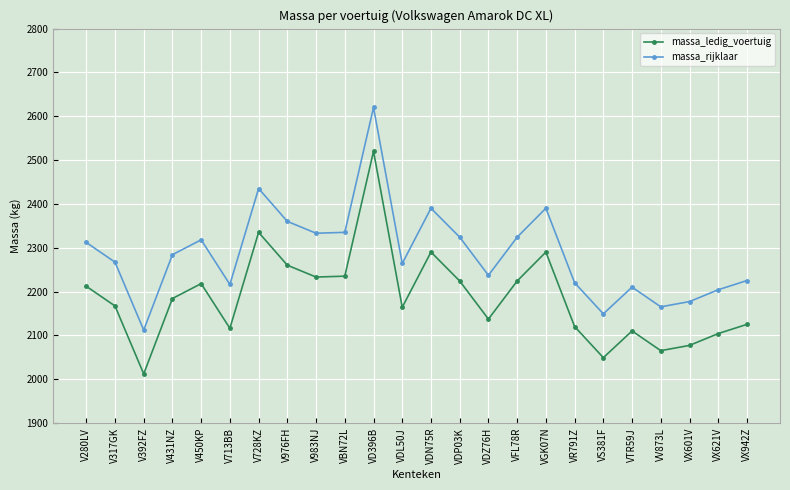

In massa_rijklaar, how many points are lower than both neighbors (excluding endpoints)?

7